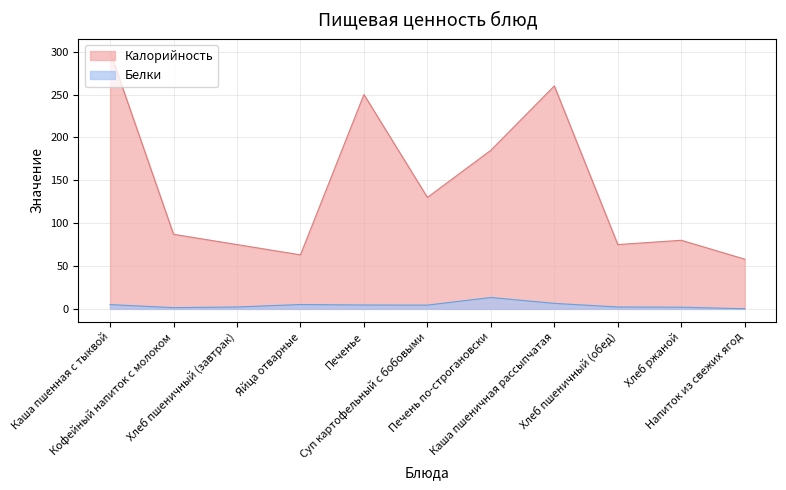

What is the label of the 8th point from the left?

Каша пшеничная рассыпчатая